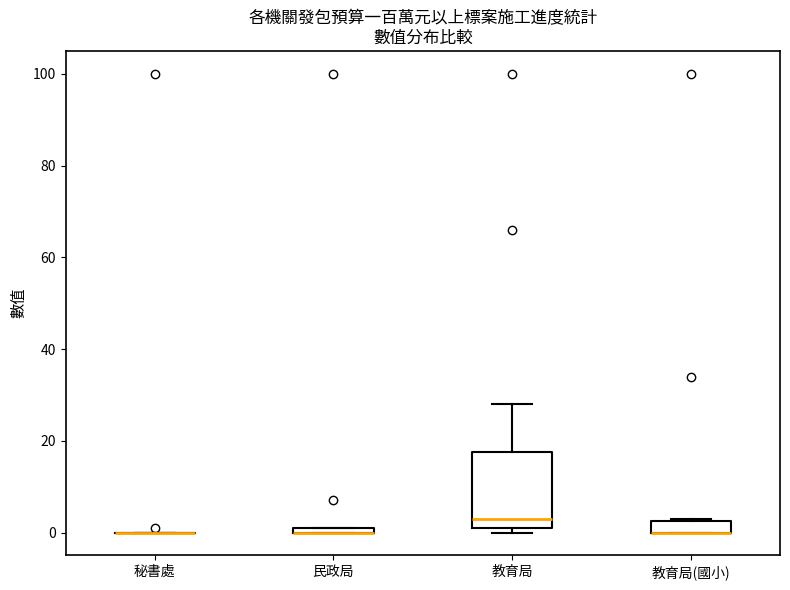

Which box is the tallest, from its lower edge to its upper edge?

教育局